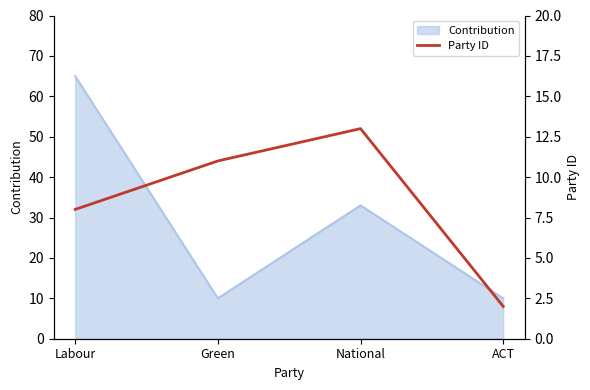

Reading right to left, what are all the values shown in this chart?

2	13	11	8